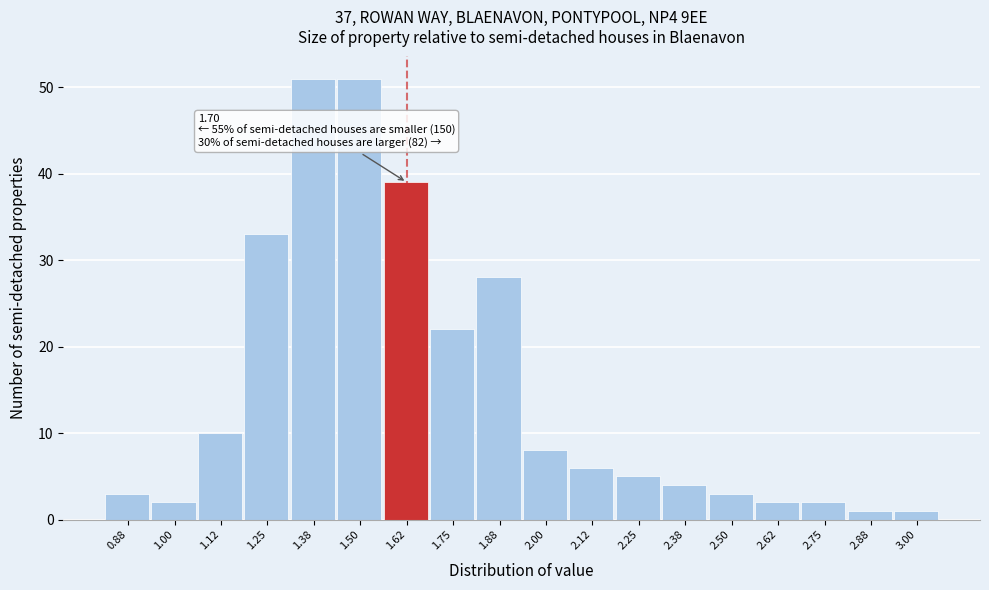

Reading left to right, extract all data points from this chart.

3	2	10	33	51	51	39	22	28	8	6	5	4	3	2	2	1	1